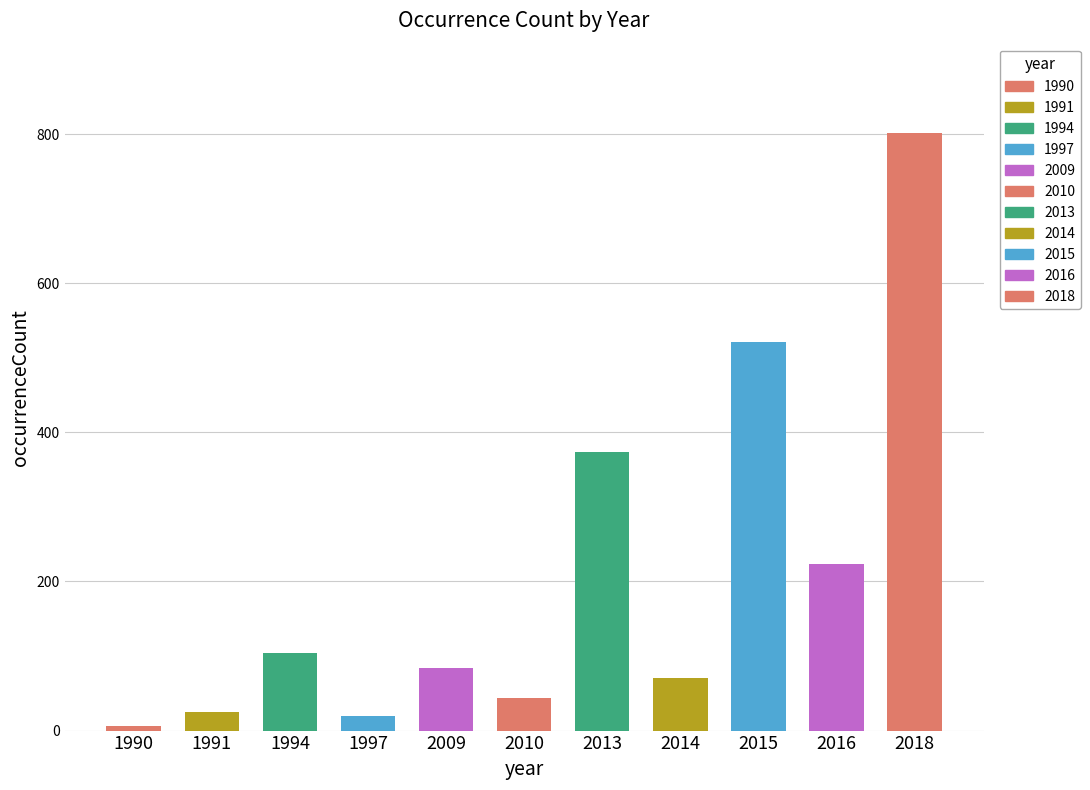

What is the value of the 11th bar from the left?

801